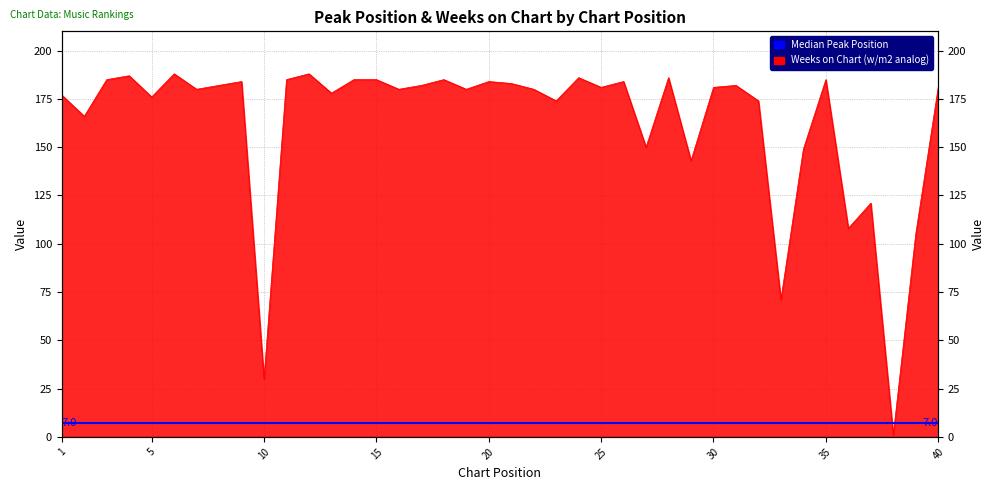

How many lines are shown in the chart?

1